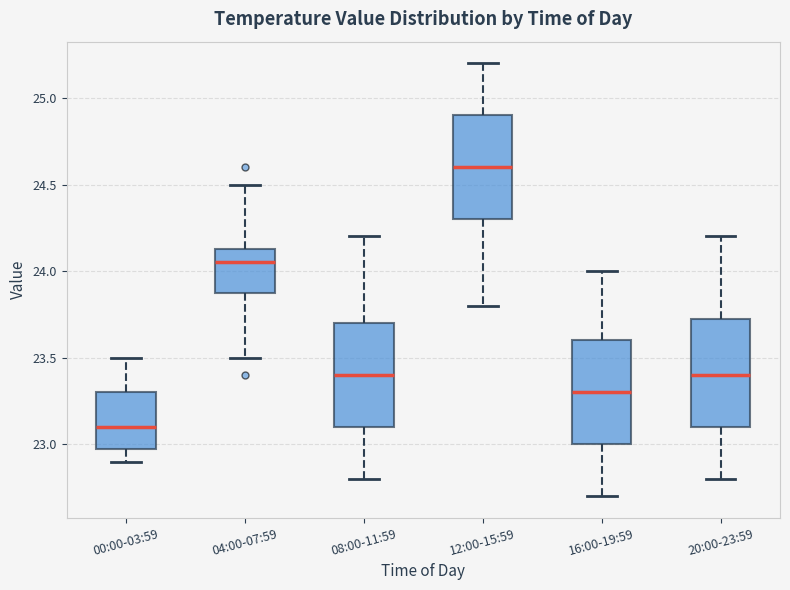

Reading left to right, transcribe this box plot: for each box, give where its median line is, the range the box spans, and where its two whiskers end, as read against the y-axis. The values are not printed on the chart, so give them approximately, as read against the axis.

00:00-03:59: median 23.10, box 23.00 to 23.30, whiskers 22.90 to 23.50
04:00-07:59: median 24.05, box 23.90 to 24.15, whiskers 23.50 to 24.50
08:00-11:59: median 23.40, box 23.10 to 23.70, whiskers 22.80 to 24.20
12:00-15:59: median 24.60, box 24.30 to 24.90, whiskers 23.80 to 25.20
16:00-19:59: median 23.30, box 23.00 to 23.60, whiskers 22.70 to 24.00
20:00-23:59: median 23.40, box 23.10 to 23.75, whiskers 22.80 to 24.20